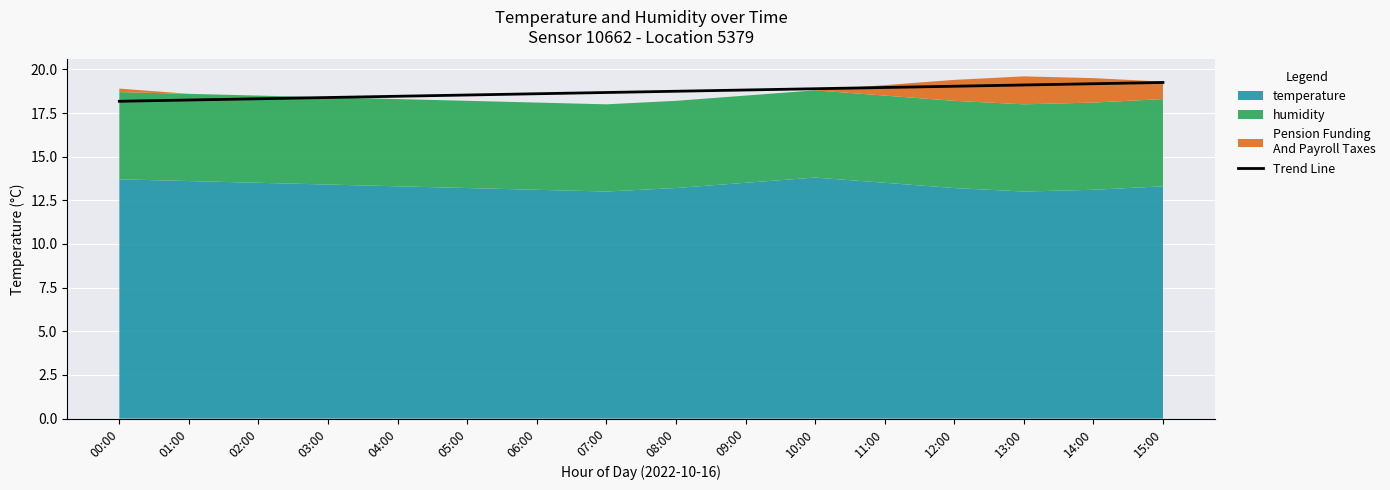

Is it true that Trend Line equals 18.2 at 00:00?

True